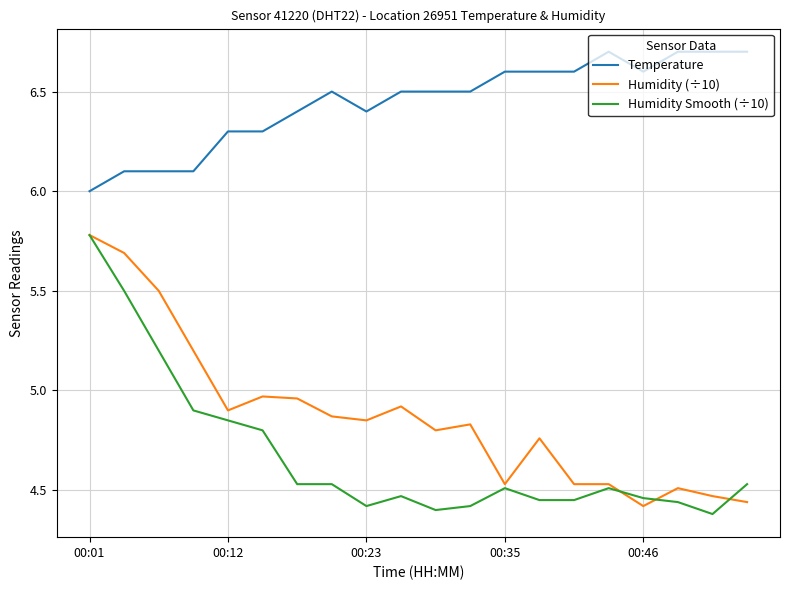

True or false: Temperature and Humidity (÷10) intersect in this chart.

False